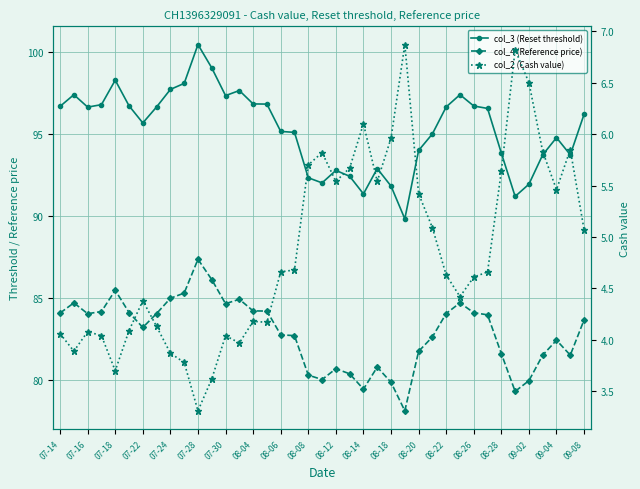

True or false: col_3 (Reset threshold) has a value of 93.9 at 08-28.

True